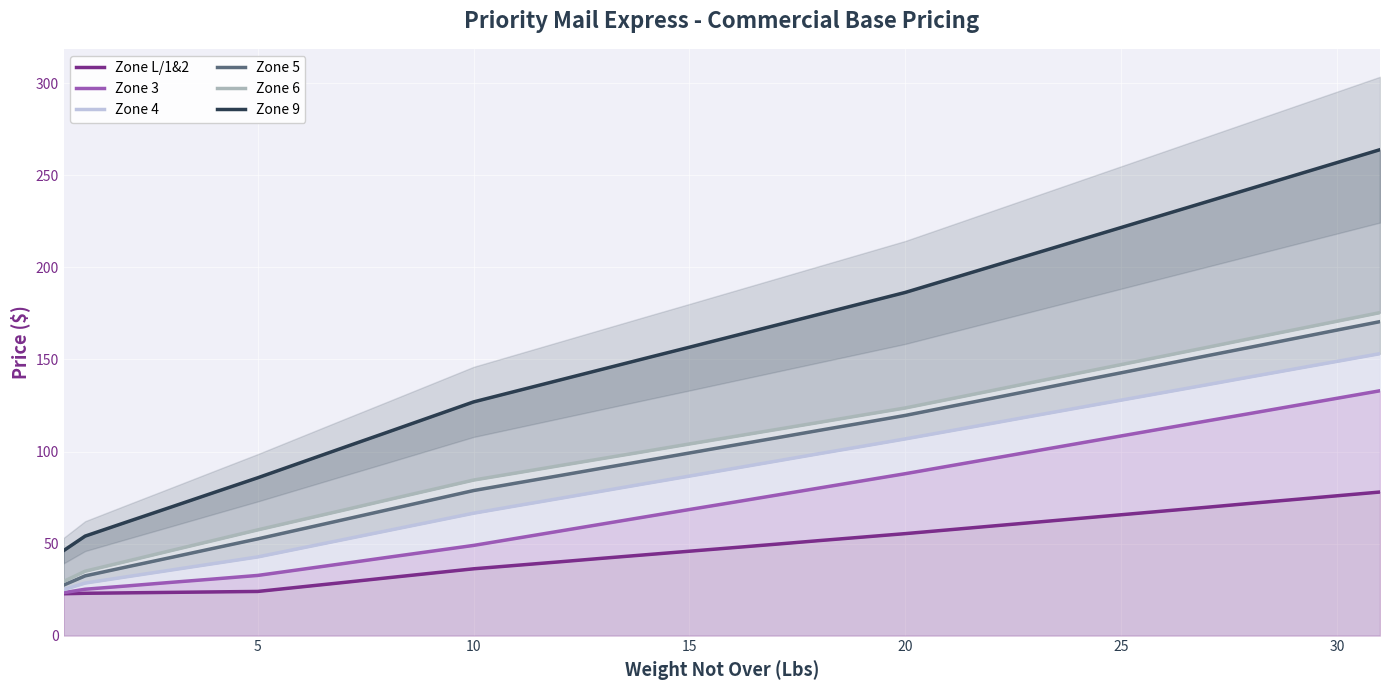

Reading left to right, what are all the values shown in this chart?

Zone L/1&2: 22.8	23.0	23.2	23.5	23.8	24.0	26.4	28.9	31.4	33.9	36.3	38.2	40.1	42.0	44.0	45.9	47.8	49.6	51.6	53.5	55.4	57.5	59.5	61.5	63.6	65.7	67.7	69.8	71.8	73.9	76.0	78.0
Zone 3: 23.3	25.2	27.1	28.9	30.8	32.7	36.0	39.2	42.5	45.8	49.0	52.9	56.8	60.7	64.6	68.5	72.3	76.2	80.2	84.0	88.0	92.0	96.2	100.2	104.3	108.5	112.5	116.7	120.7	124.8	128.9	133.0
Zone 4: 25.0	28.6	32.1	35.6	39.2	42.8	47.5	52.2	57.0	61.8	66.5	70.5	74.5	78.6	82.7	86.7	90.7	94.8	98.8	102.8	106.8	111.0	115.2	119.5	123.7	127.9	132.1	136.3	140.6	144.8	148.9	153.2
Zone 5: 27.4	32.5	37.5	42.5	47.5	52.5	57.8	63.0	68.3	73.5	78.8	82.9	87.0	91.0	95.1	99.2	103.3	107.3	111.5	115.5	119.6	124.2	128.8	133.5	138.2	142.8	147.4	152.1	156.7	161.3	165.9	170.6
Zone 6: 29.4	35.0	40.6	46.2	51.9	57.5	62.9	68.2	73.7	79.1	84.5	88.4	92.3	96.2	100.2	104.1	108.0	111.9	115.8	119.8	123.7	128.3	133.1	137.8	142.5	147.2	151.9	156.6	161.3	166.1	170.8	175.4
Zone 9: 46.1	54.0	62.0	69.9	77.8	85.8	94.0	102.2	110.5	118.7	127.0	132.9	138.8	144.8	150.8	156.7	162.6	168.6	174.5	180.4	186.4	193.4	200.5	207.6	214.6	221.7	228.7	235.8	242.8	249.8	256.9	263.9